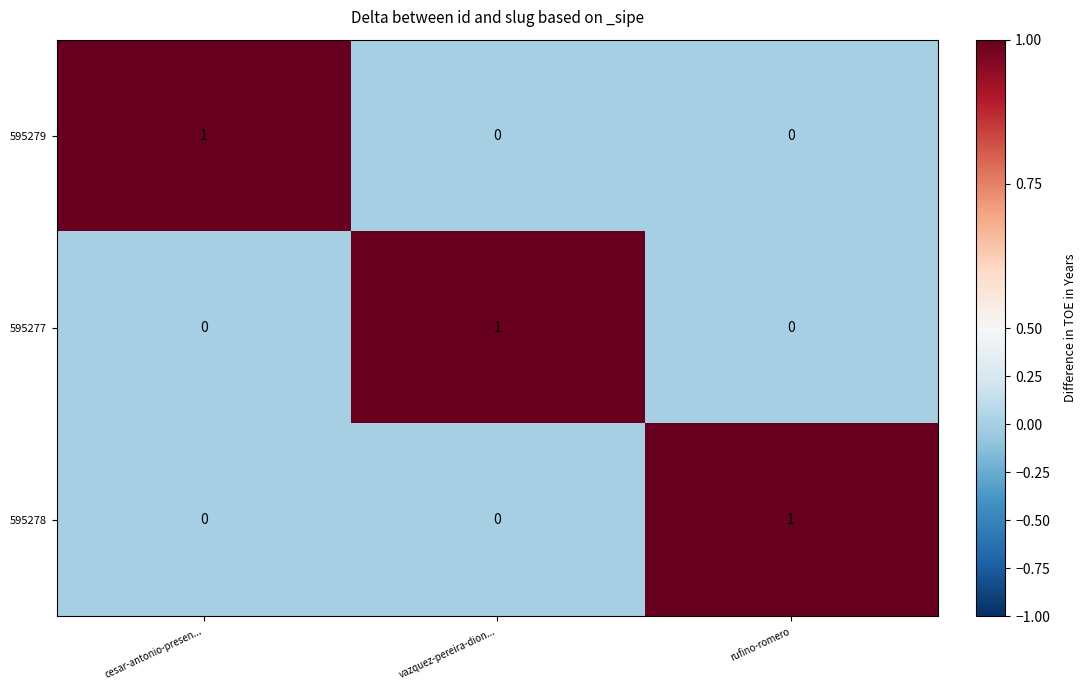

What is the maximum value shown in the chart?

1